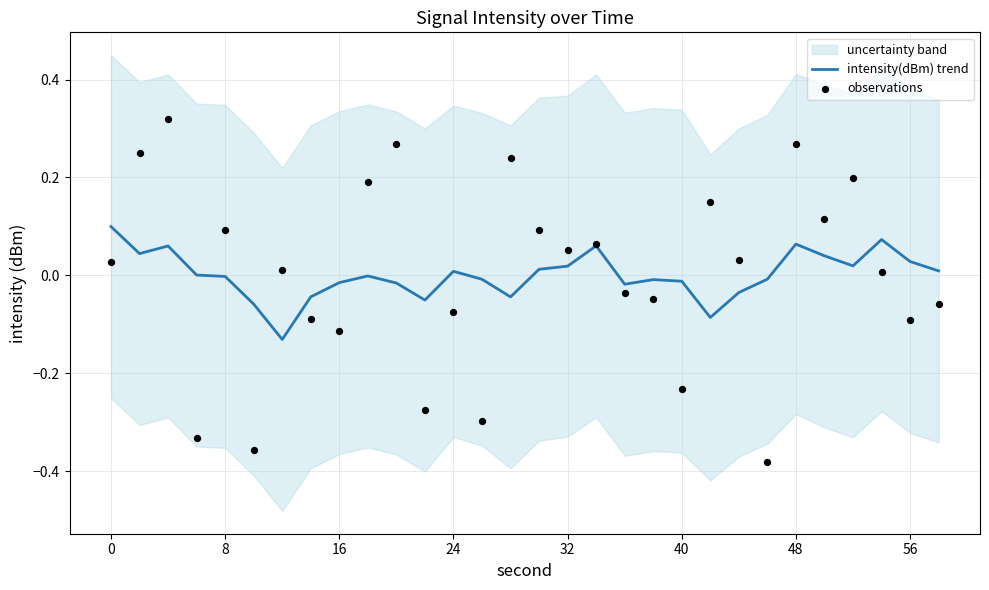

At how many categories does at least one series exceed 0?

21